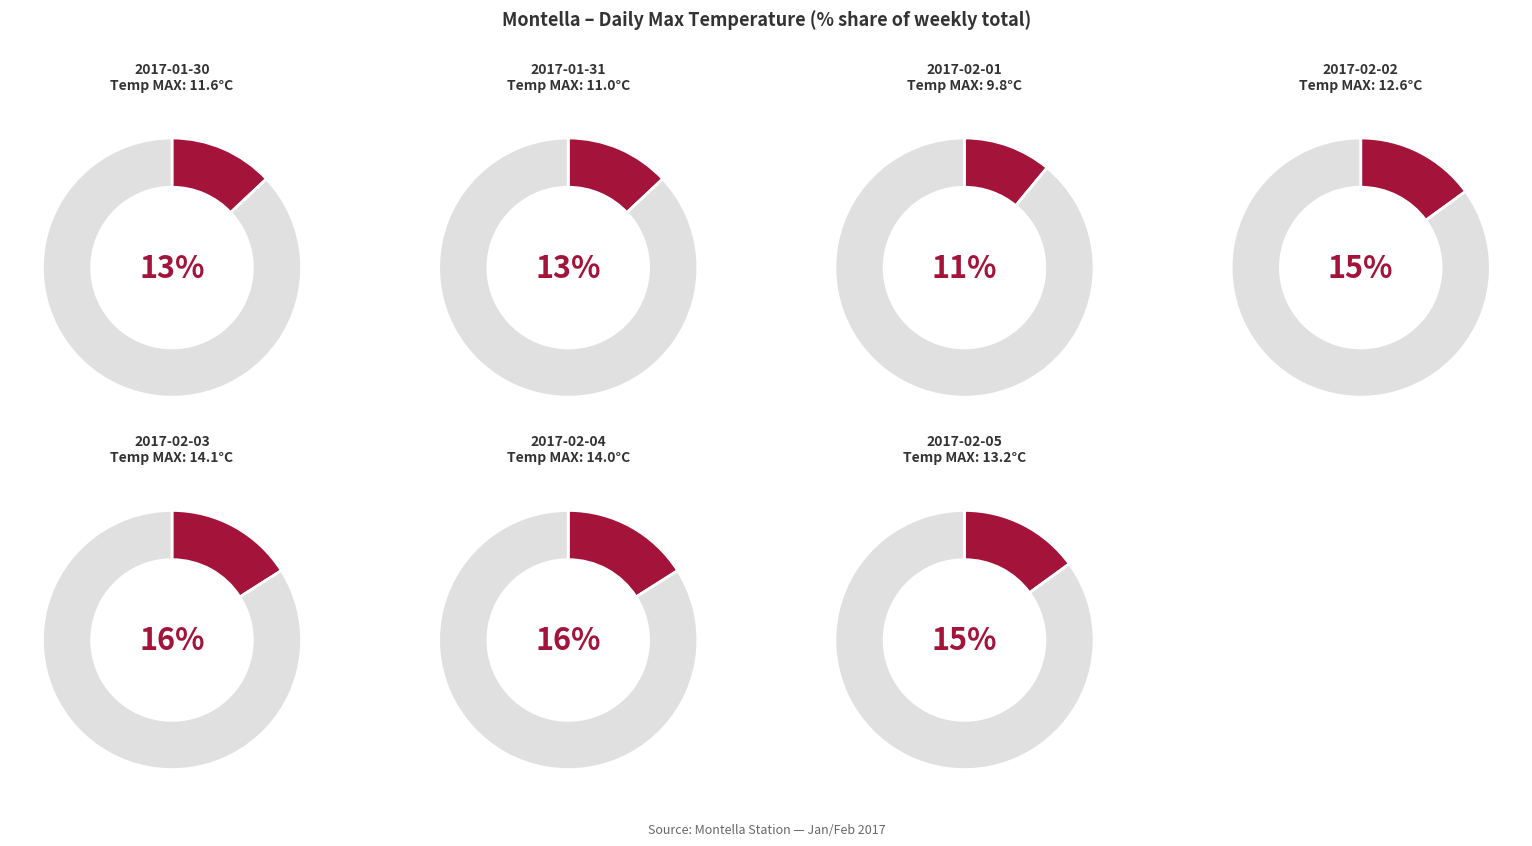

The 2017-02-02 slice represents 5% of the pie. True or false?

False